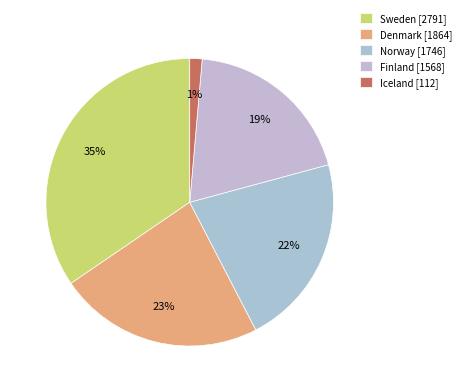

Rank the categories by value from lowest to highest.

Iceland, Finland, Norway, Denmark, Sweden